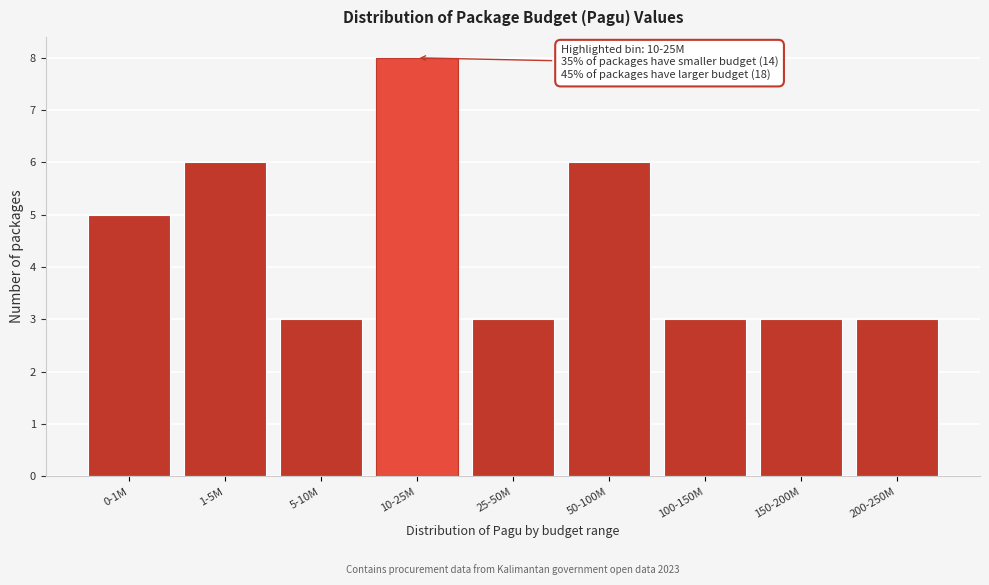

Reading left to right, transcribe all the data shown in this chart.

5	6	3	8	3	6	3	3	3